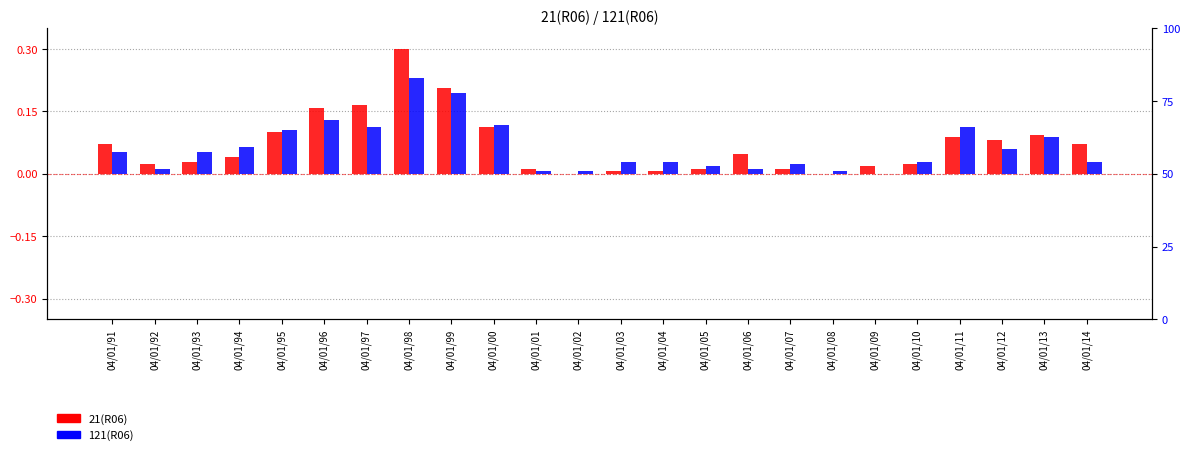

What is the maximum value for 21(R06)?

0.3